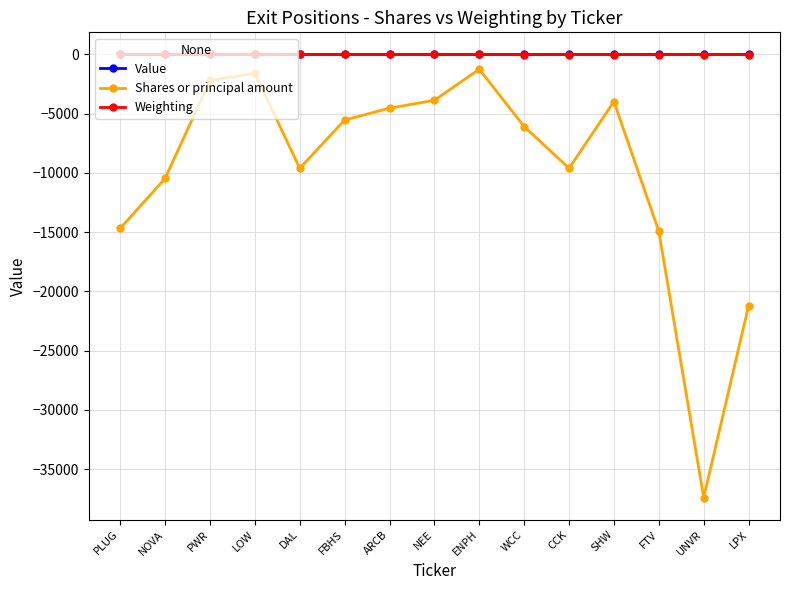

The value of Value at LPX is 0.0. True or false?

True